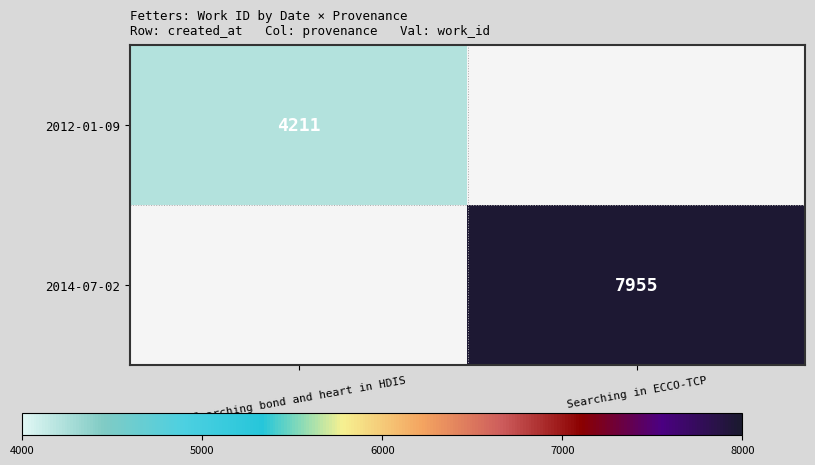

Is it true that 2012-01-09 equals 1665 at Searching bond and heart in HDIS?

False